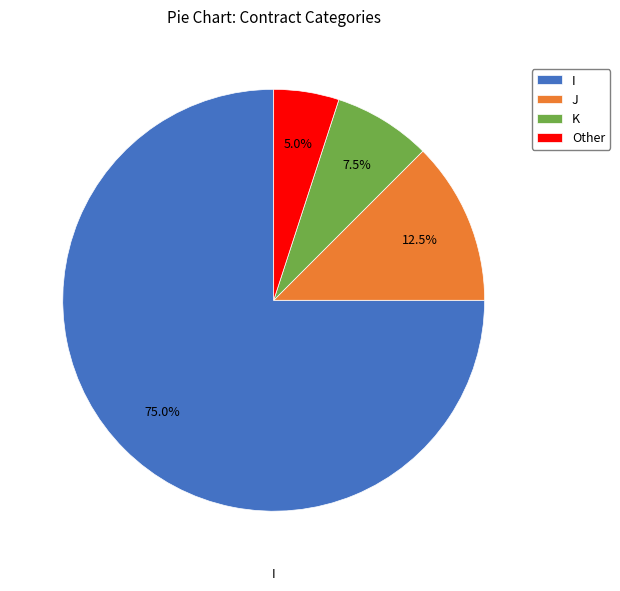

Does I represent more than half of the total?

Yes